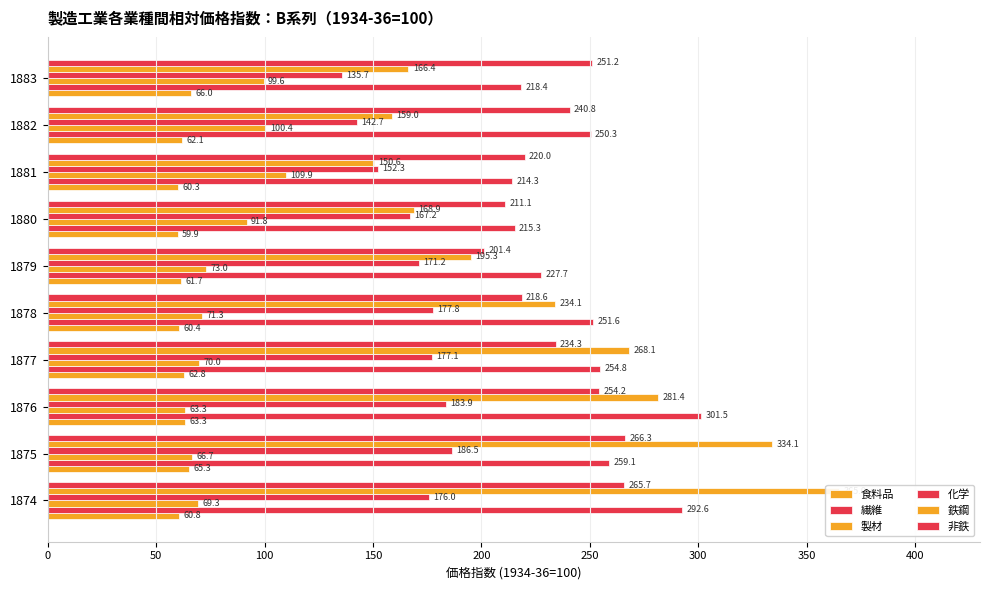

What is the greatest value displayed?

365.0